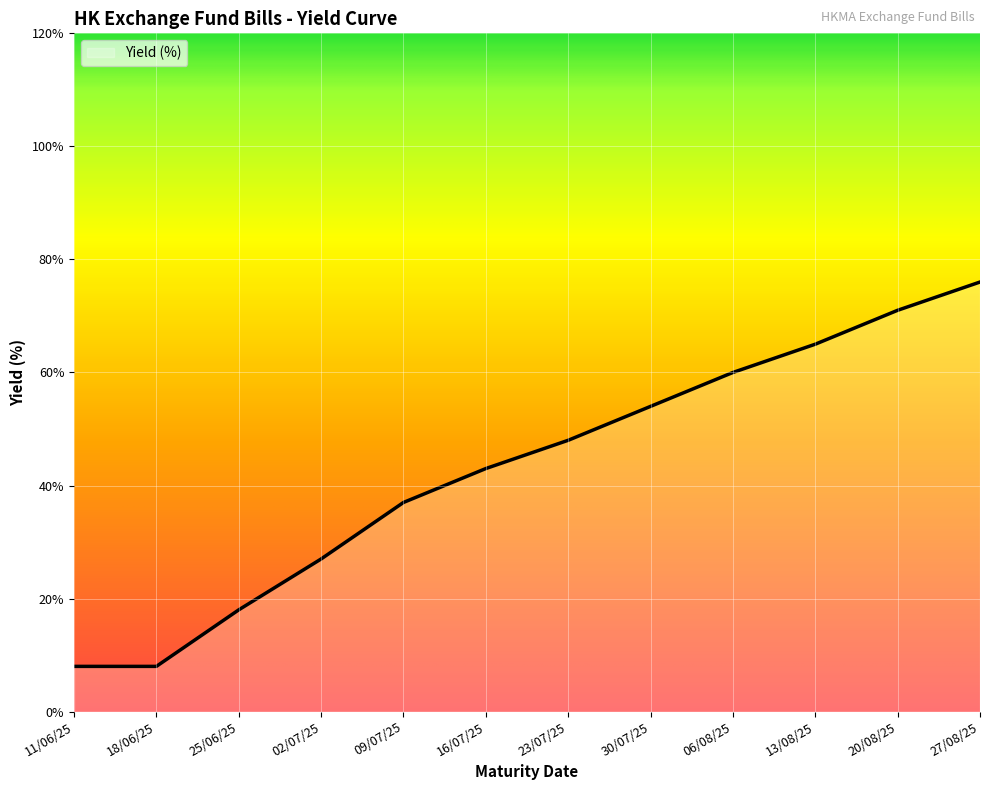

Is it true that the value at 27/08/25 is 0.8?

True